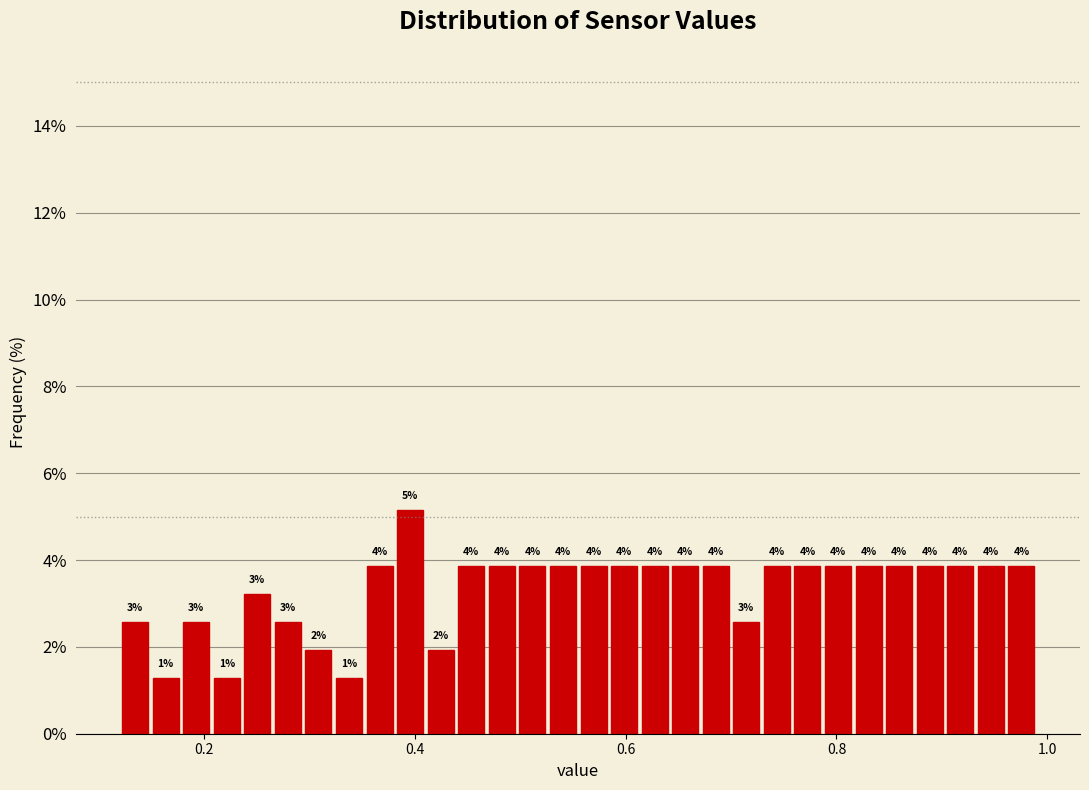

Around what value on the x-axis is the tallest bar? Give the approximate position of its centre, as read against the axis.

0.40